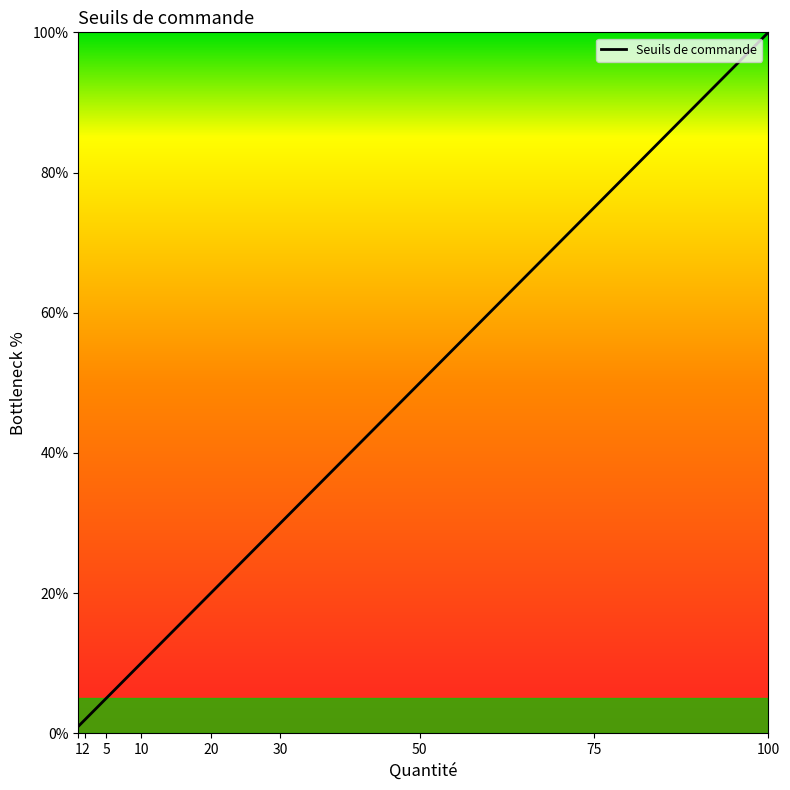

What is the change in value from 2 to 100?

+98